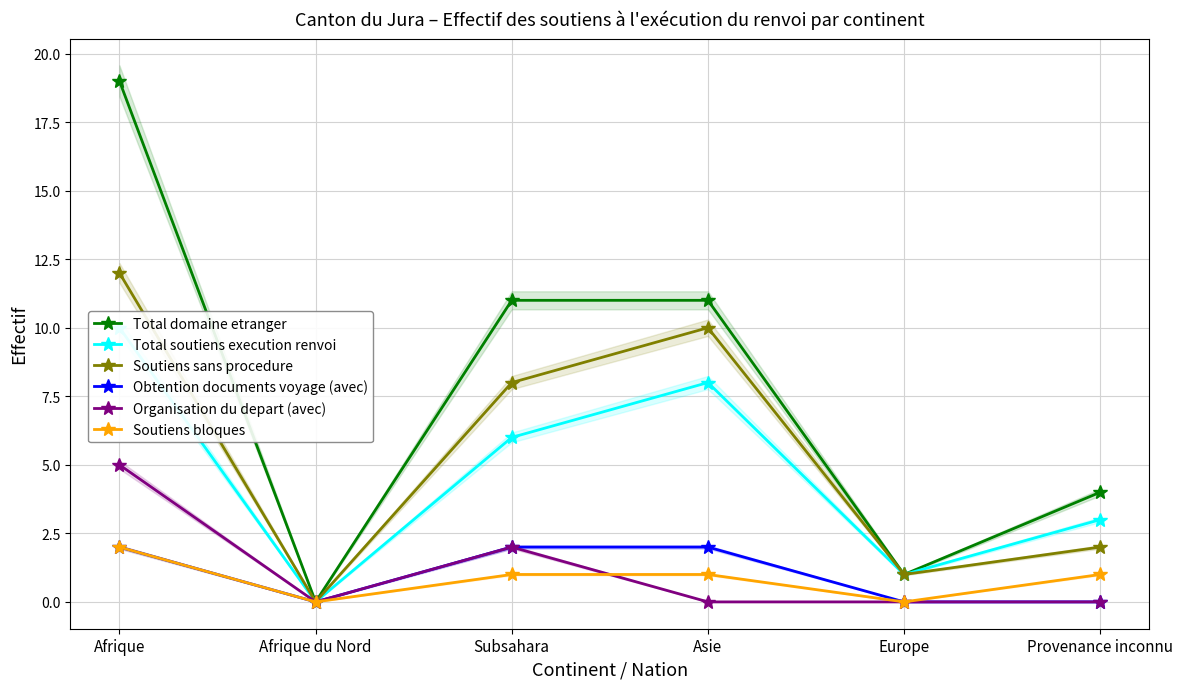

How many data points in Total domaine etranger are above 11?

1